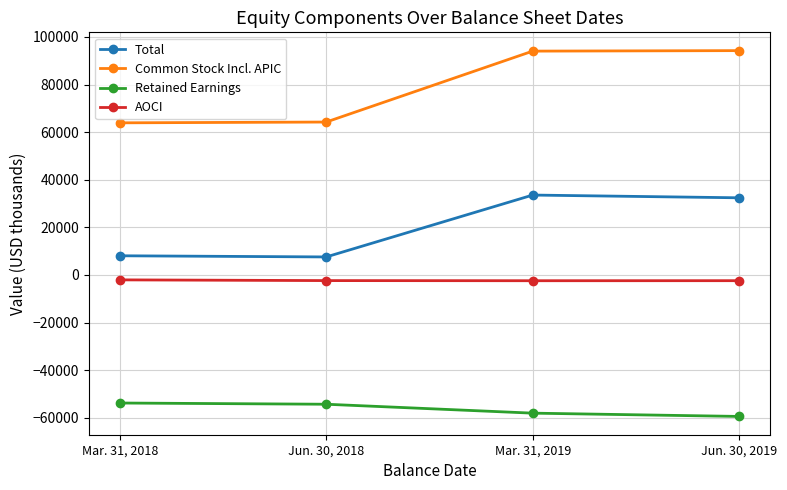

Does the chart display data point markers on the line(s)?

Yes